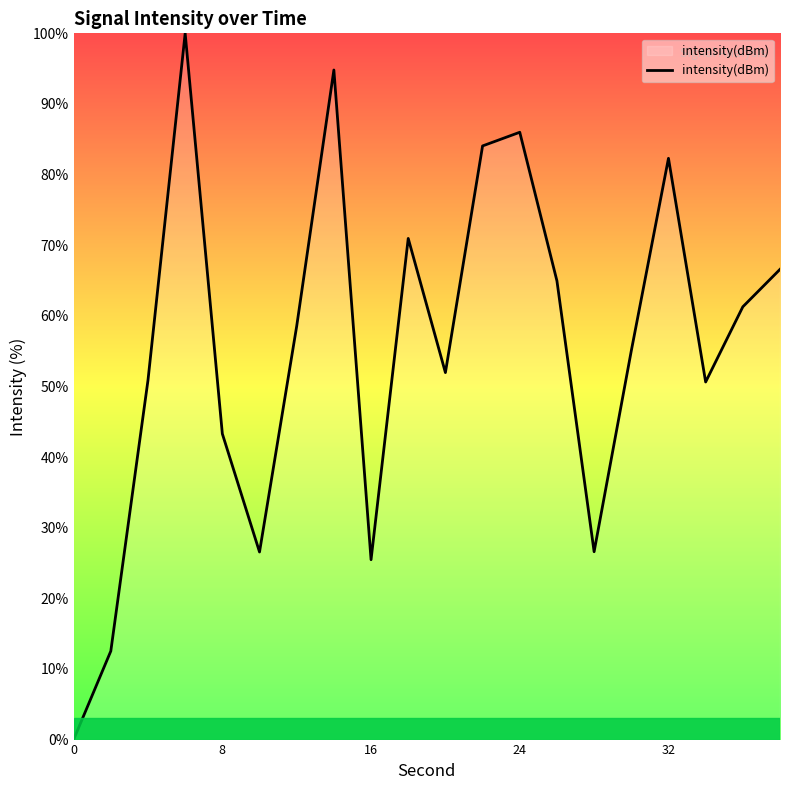

How many positive values are there?

19